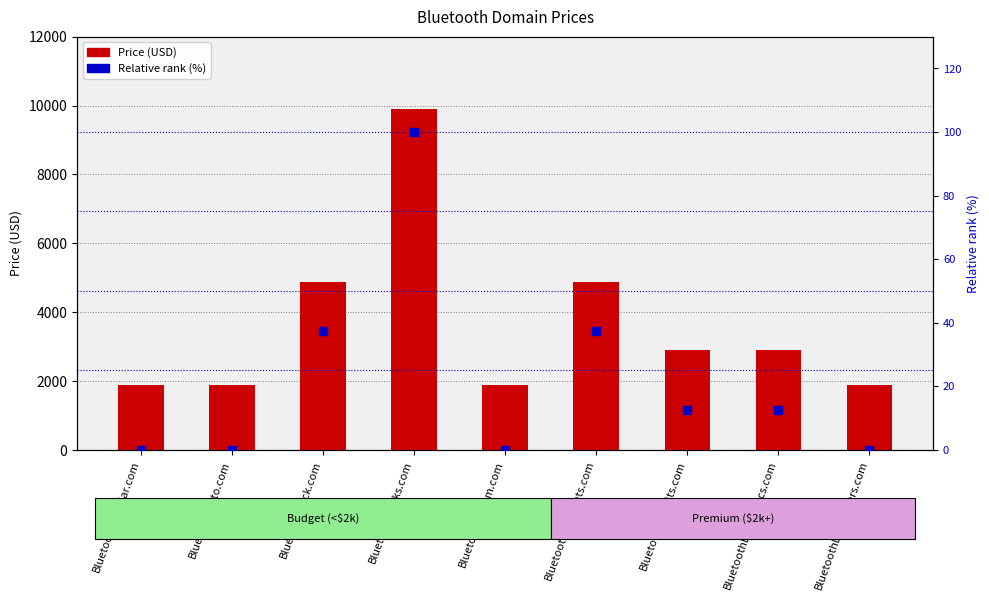

At how many categories does at least one series exceed 7263?

1